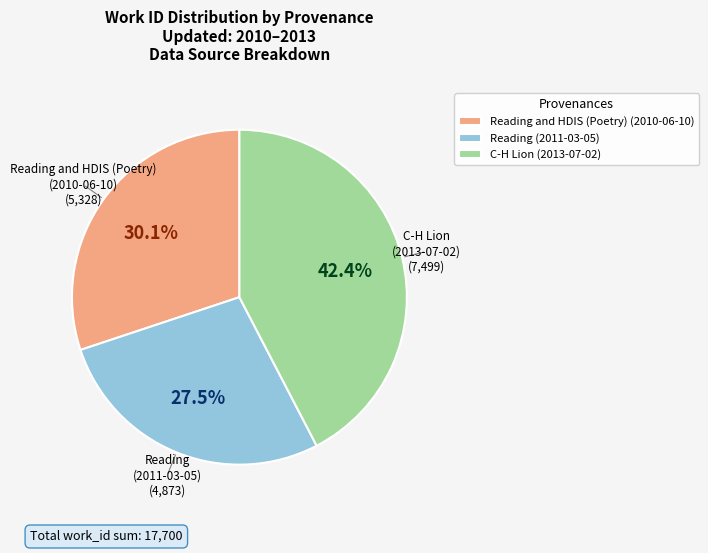

Between Reading and HDIS (Poetry) (2010-06-10) and Reading (2011-03-05), which is larger?

Reading and HDIS (Poetry) (2010-06-10)